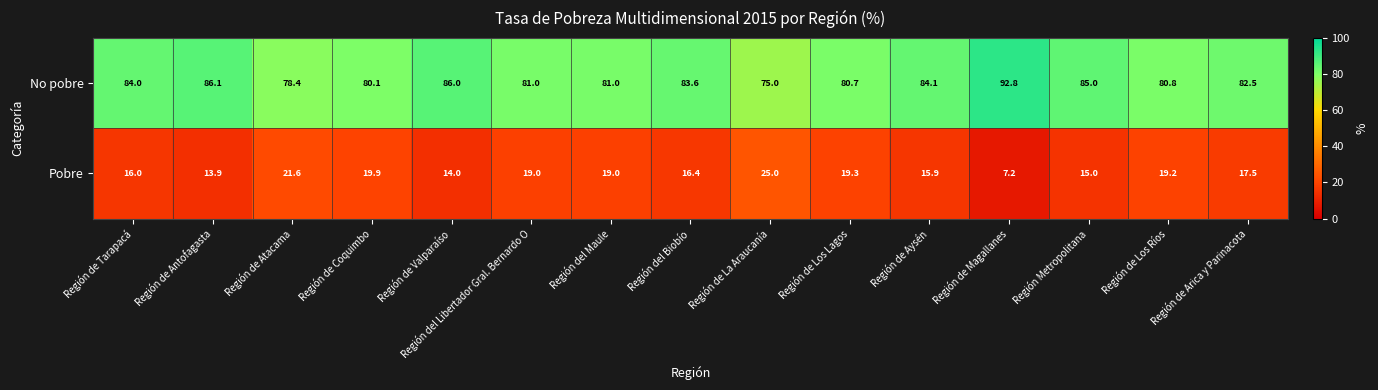

What is the difference between the maximum and minimum values in the Pobre series?

17.8